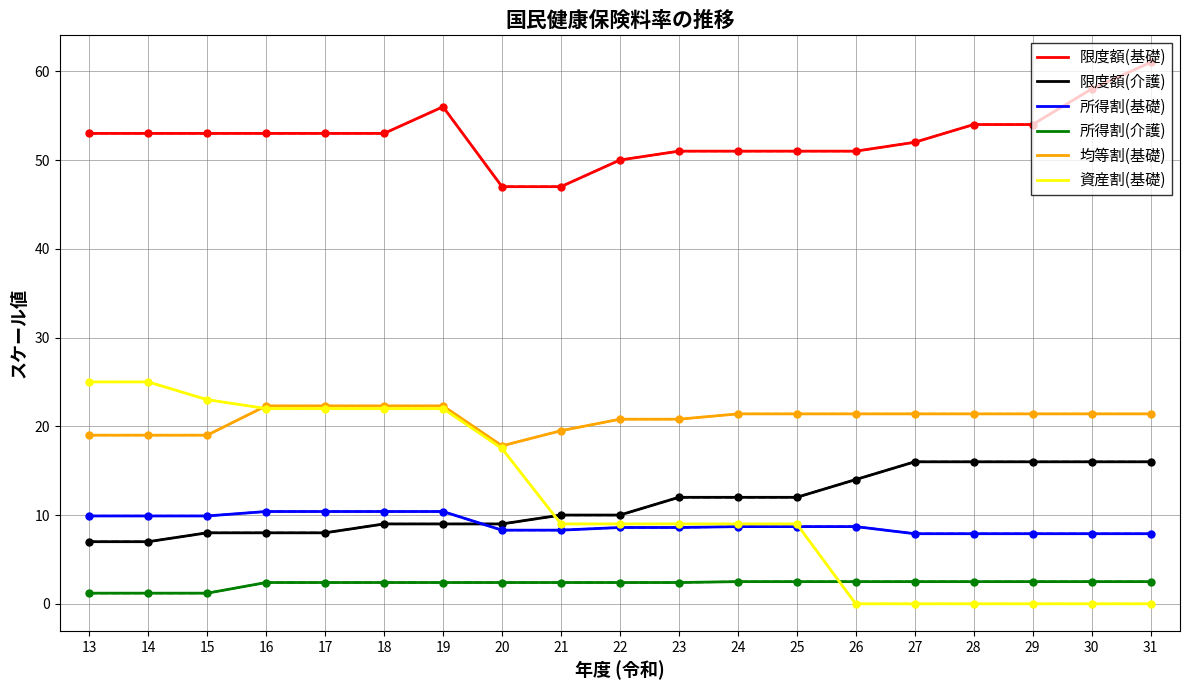

What is the total value across all series at 14?

115.1